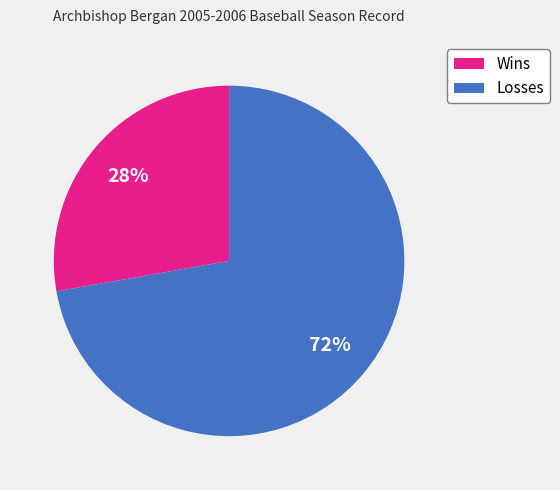

What is the majority slice?

Losses